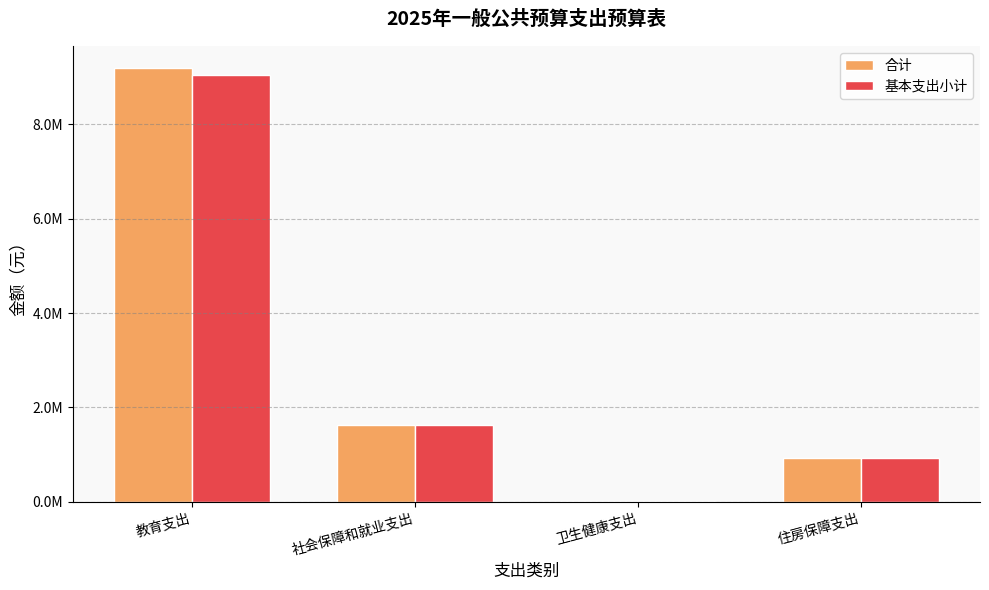

True or false: 合计 has a value of 9197946.0 at 教育支出.

True